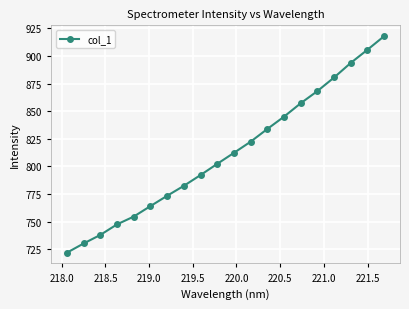

What is the value of the 9th point from the left?

792.1